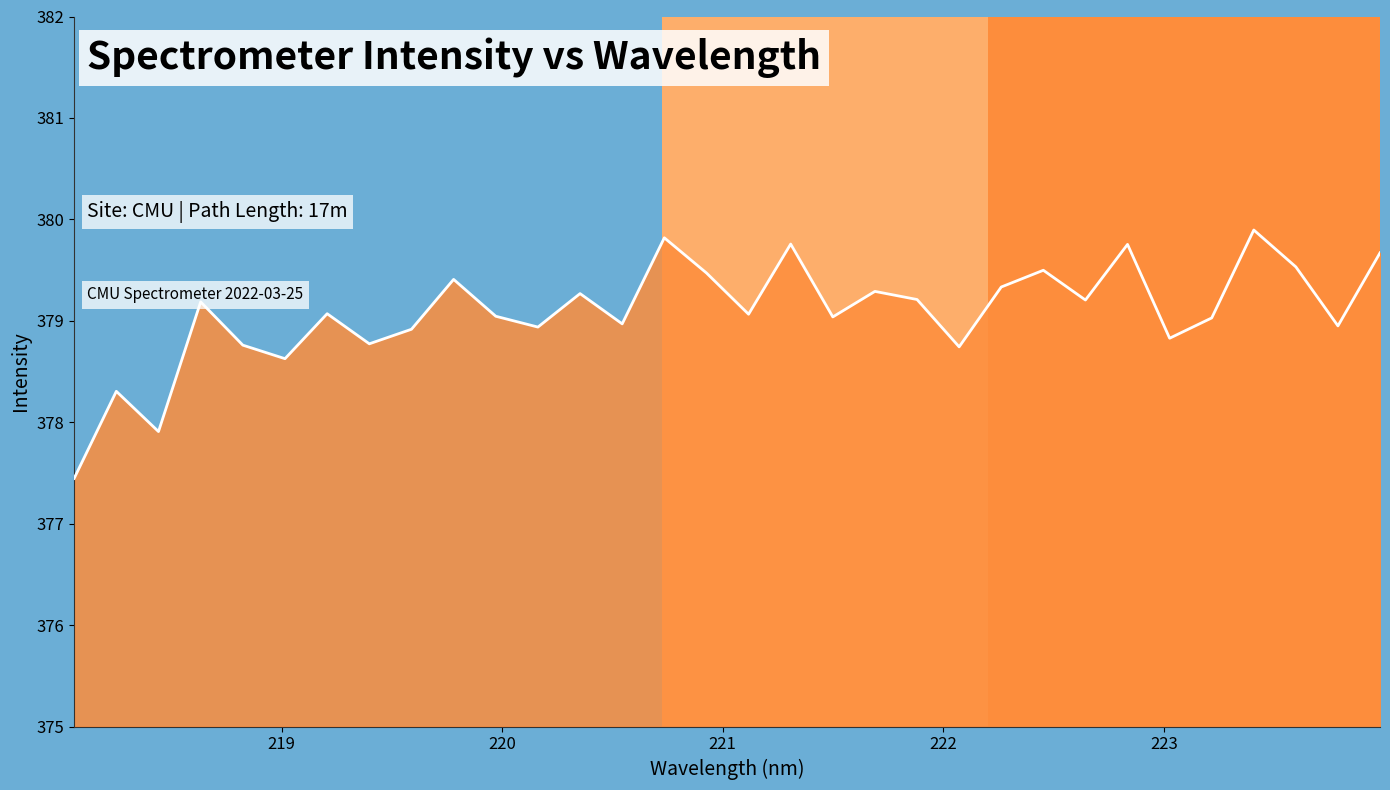

What is the difference between the maximum and minimum values?

2.4